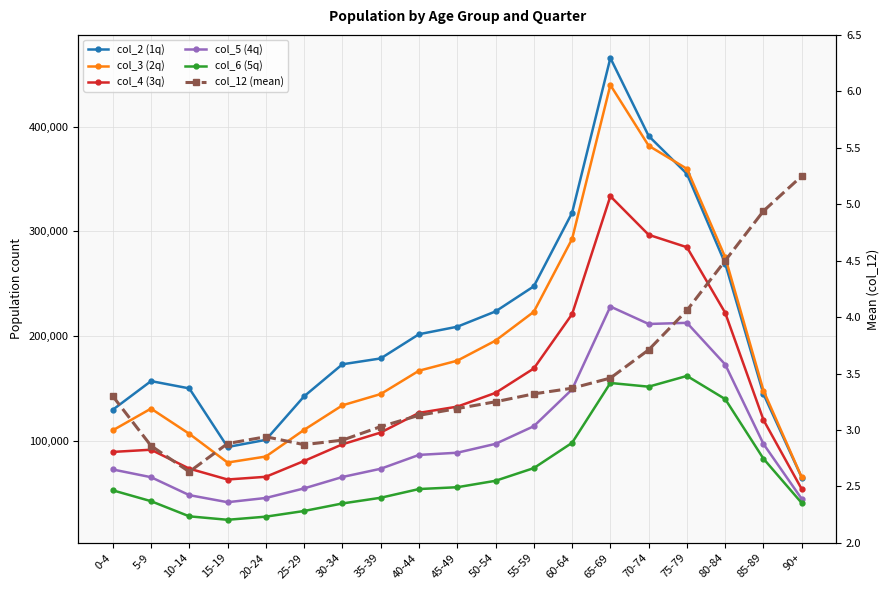

True or false: col_2 (1q) has more than 2 interior local peaks.

False